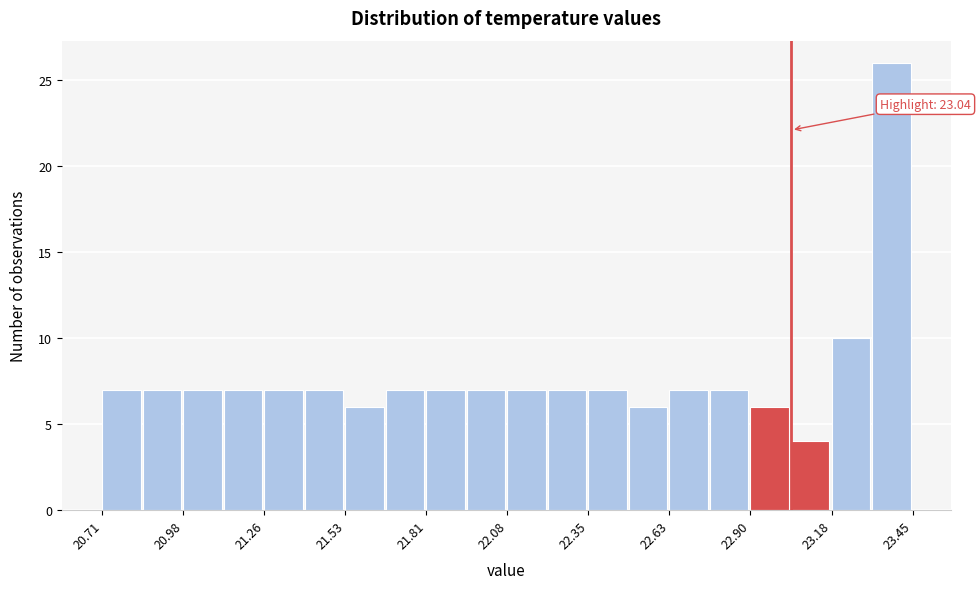

Around what value on the x-axis is the tallest bar? Give the approximate position of its centre, as read against the axis.

23.40